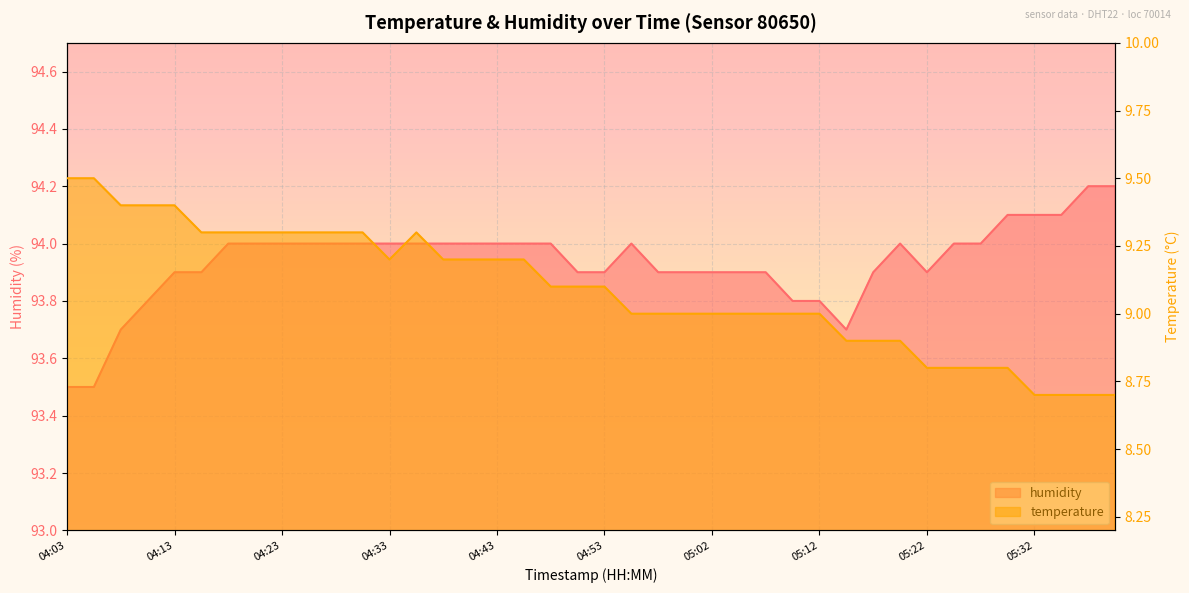

What is the maximum value for humidity?

94.2